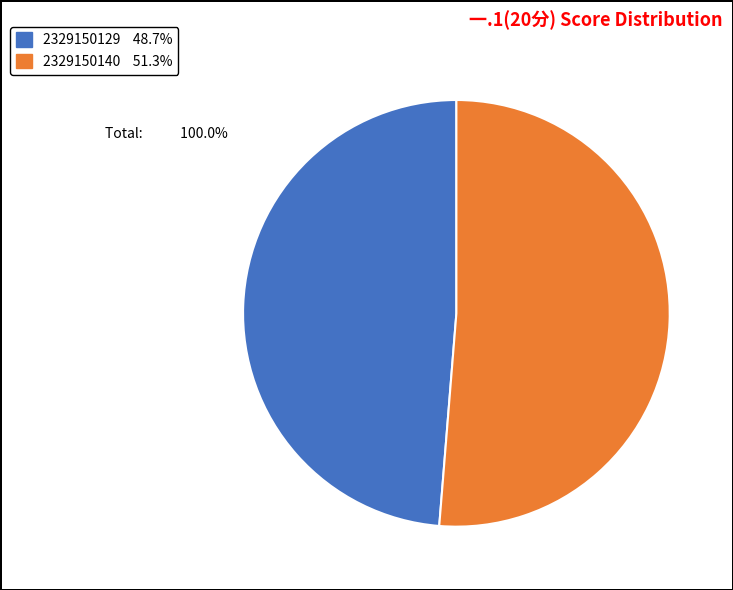

Which category has the biggest portion of the pie?

2329150140